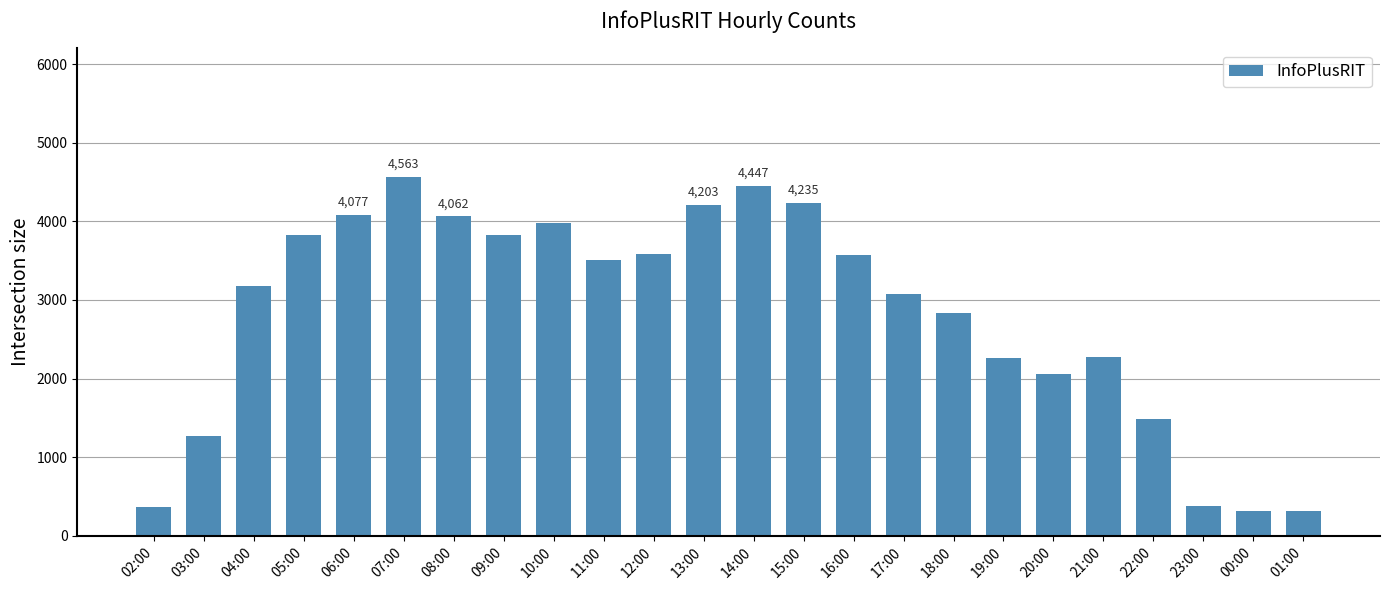

What is the difference between the values at 09:00 and 13:00?

378